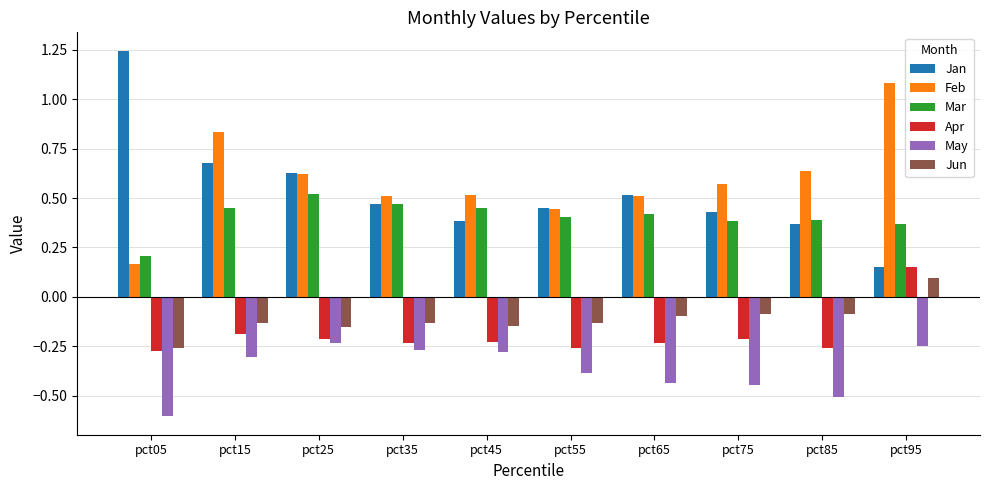

Read the Feb value at pct95.

1.1